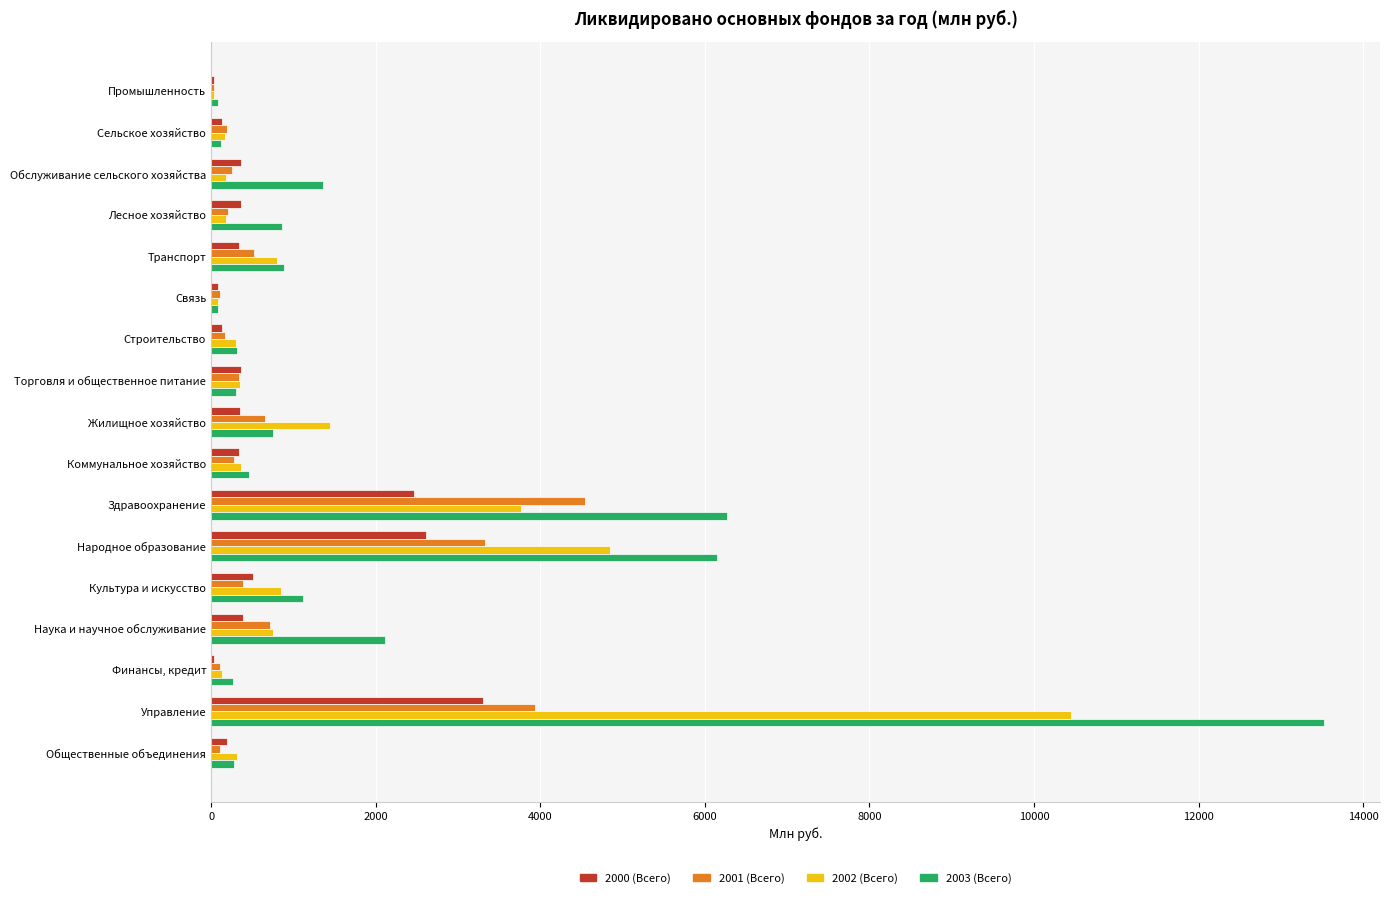

Which series has the largest range (max minus min)?

2003 (Всего)